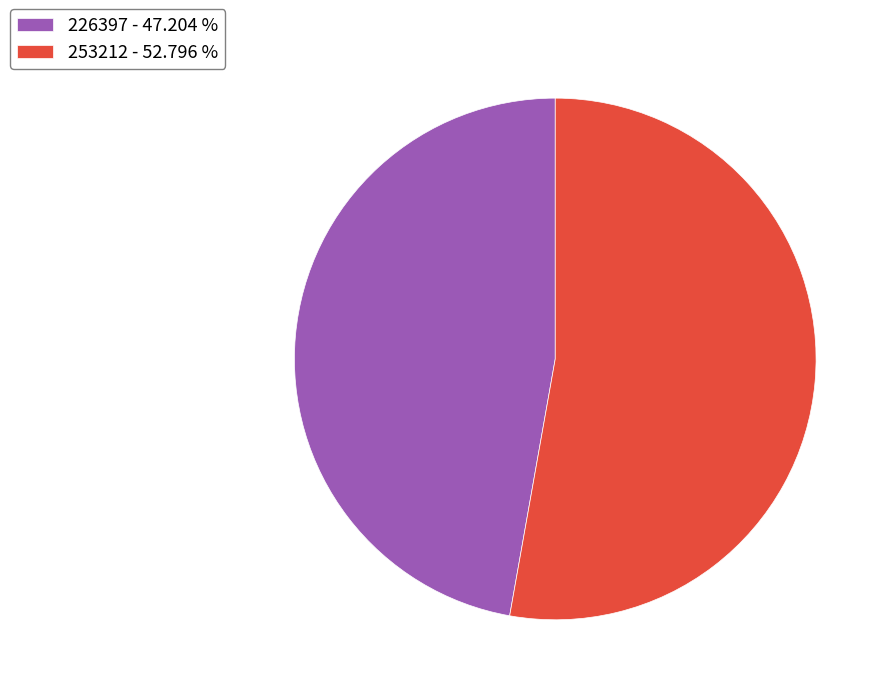

Is the sum of 253212 - 52.796 % and 226397 - 47.204 % greater than half?

Yes